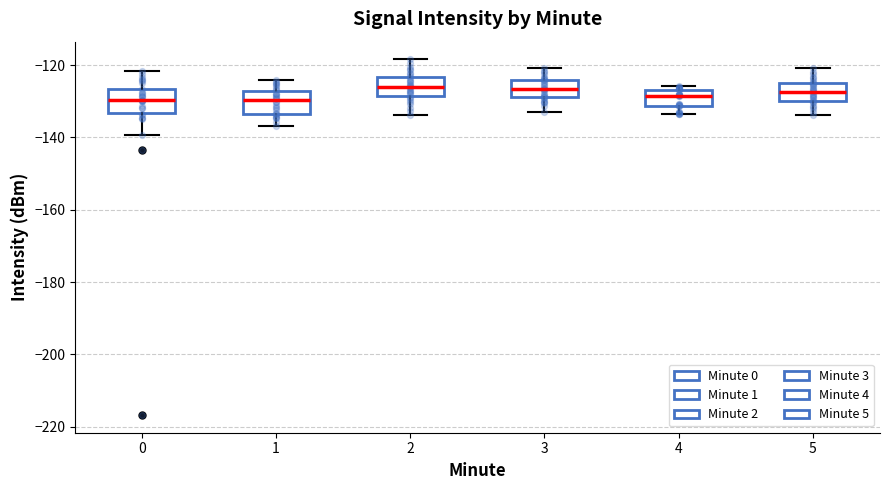

Reading left to right, transcribe this box plot: for each box, give where its median line is, the range the box spans, and where its two whiskers end, as read against the y-axis. The values are not printed on the chart, so give them approximately, as read against the axis.

0: median -130, box -134 to -126, whiskers -140 to -122
1: median -130, box -134 to -128, whiskers -136 to -124
2: median -126, box -128 to -124, whiskers -134 to -118
3: median -126, box -128 to -124, whiskers -132 to -120
4: median -128 (inside the box), box -132 to -128, whiskers -134 to -126
5: median -128, box -130 to -124, whiskers -134 to -120